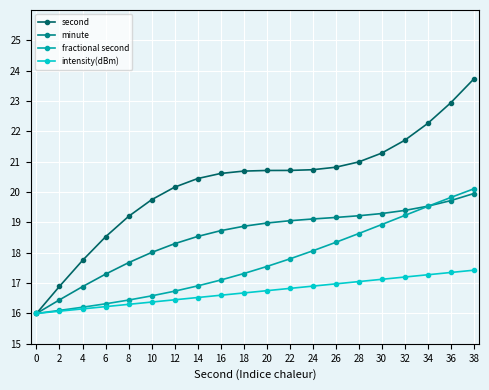

Which series has the largest range (max minus min)?

second